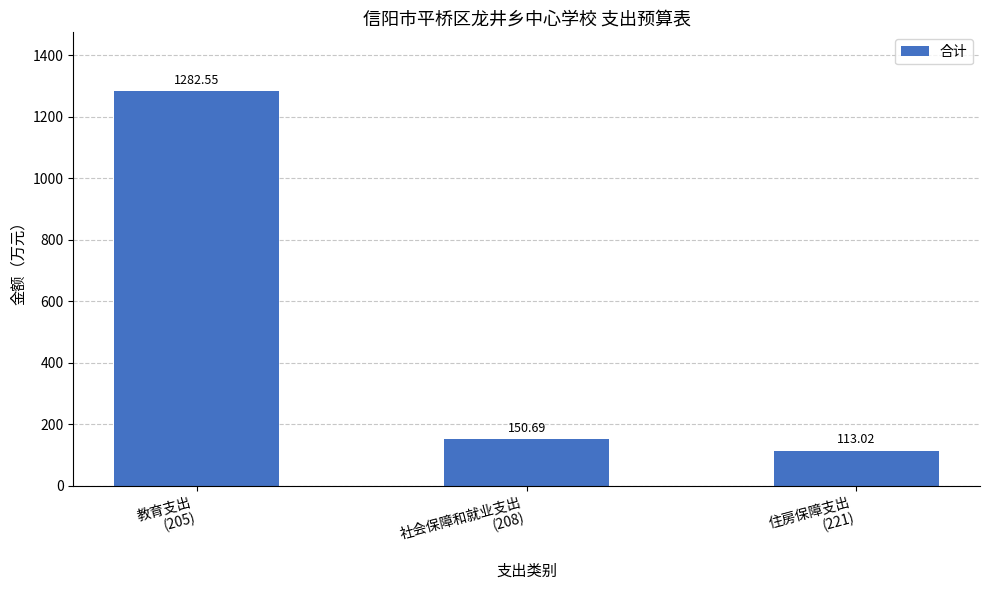

Which category has the lowest value across all series?

住房保障支出
(221)